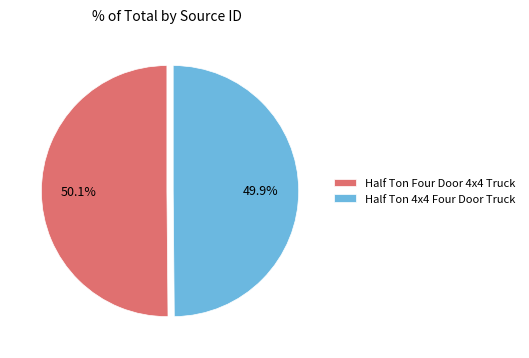

What is the ratio of the value at Half Ton Four Door 4x4 Truck to the value at Half Ton 4x4 Four Door Truck?

1.0